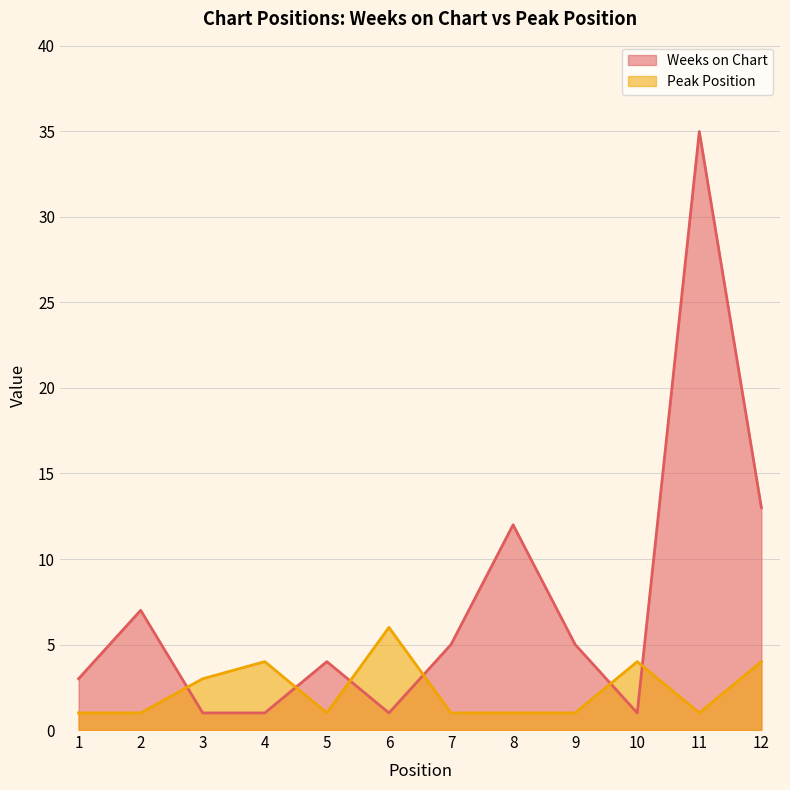

What is the maximum value shown in the chart?

35